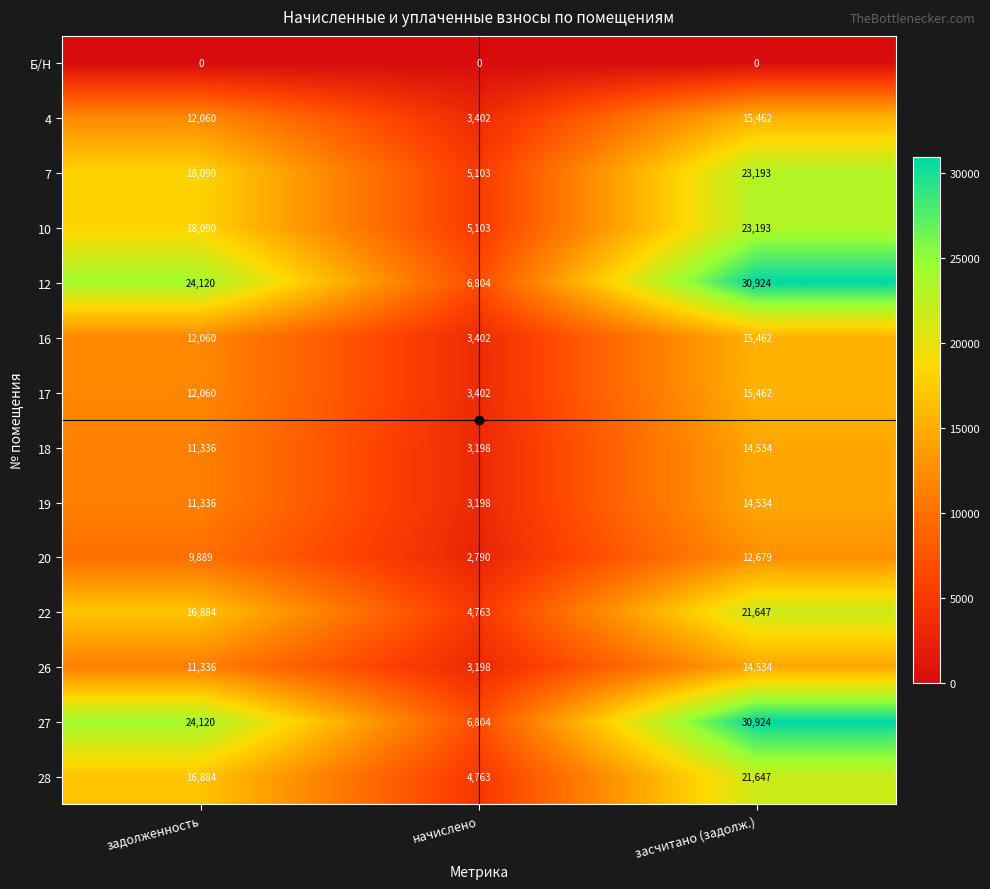

What is the approximate value of 26 at задолженность, to the nearest 10?

11340